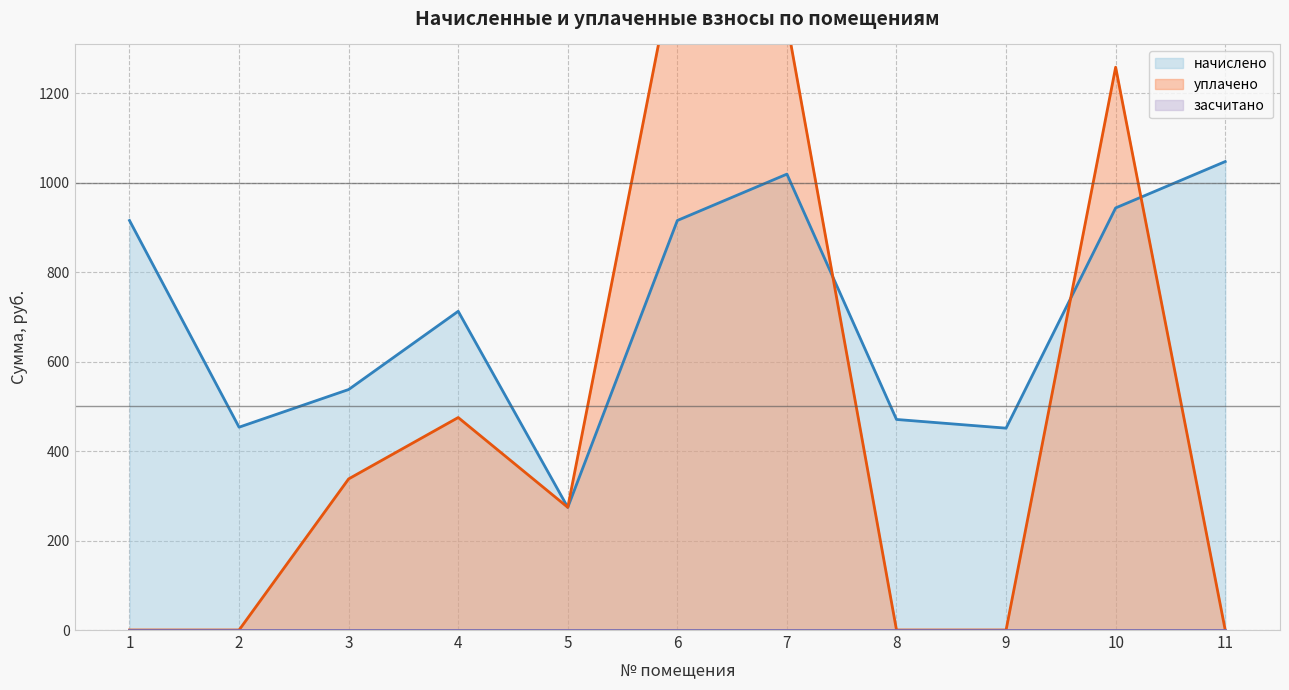

At which category does уплачено reach its first local valley?

5